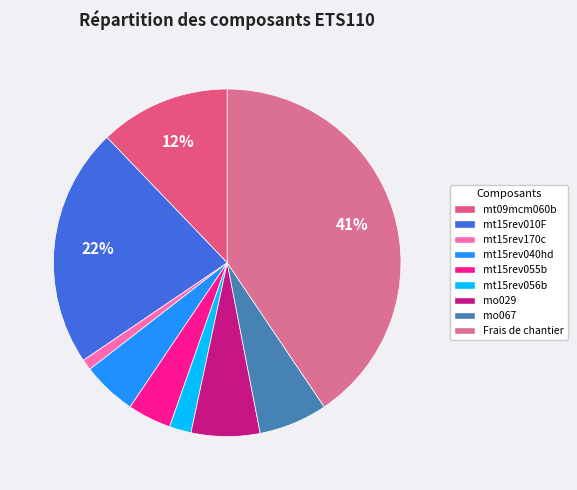

What percentage is the mt15rev170c slice, to the nearest percent?

1%